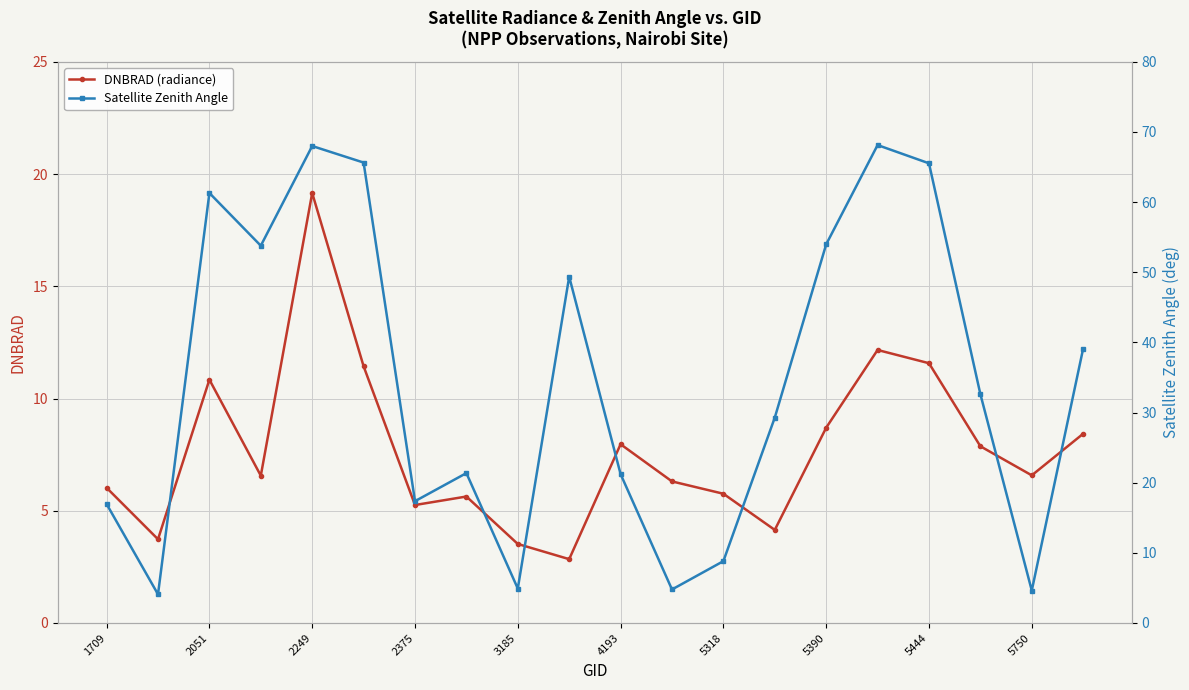

What is the lowest value of the DNBRAD (radiance) series?

2.8